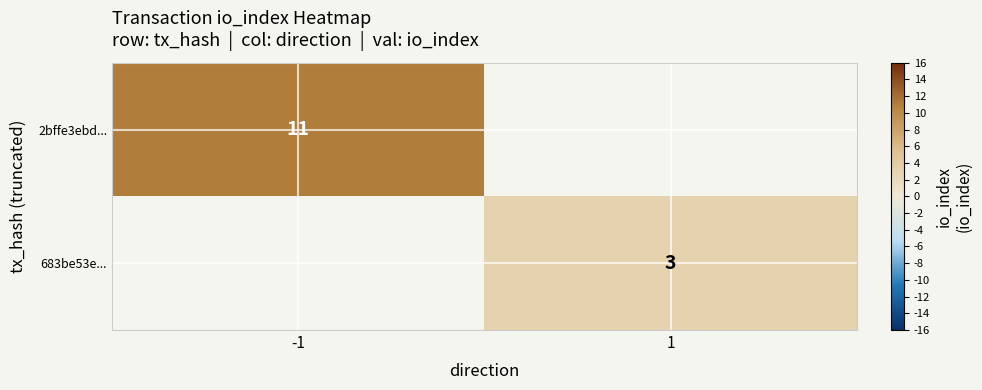

The 683be53e... series shows 5 at 1. True or false?

False